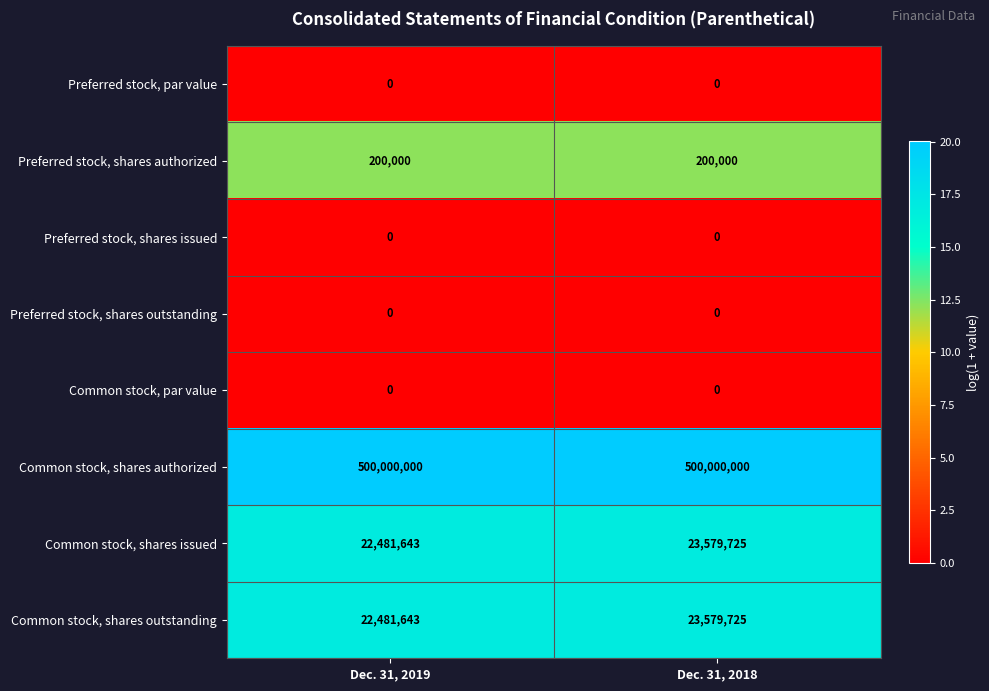

Reading right to left, list all the values displayed in this chart.

Preferred stock, par value: 0	0
Preferred stock, shares authorized: 200000	200000
Preferred stock, shares issued: 0	0
Preferred stock, shares outstanding: 0	0
Common stock, par value: 0	0
Common stock, shares authorized: 500000000	500000000
Common stock, shares issued: 23579725	22481643
Common stock, shares outstanding: 23579725	22481643